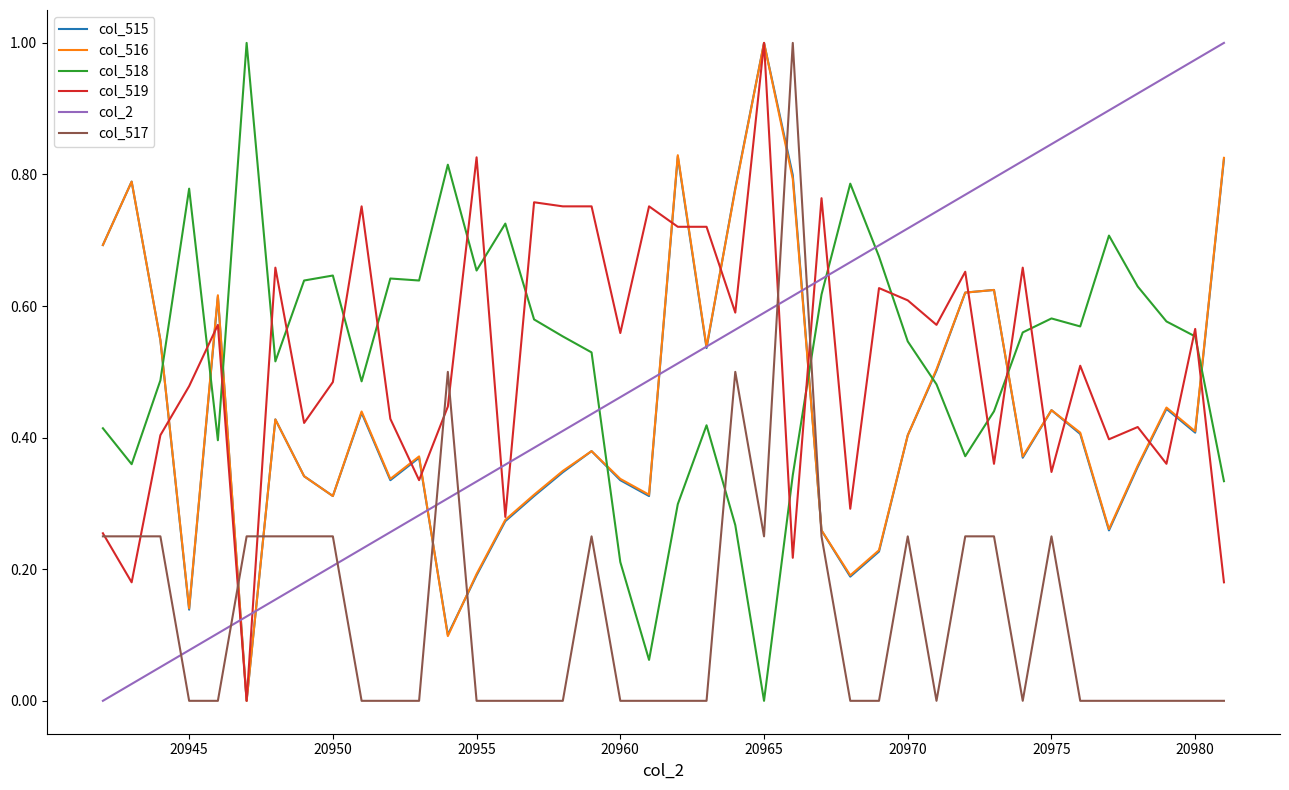

Which series ends up on top after the final intersection of col_2 and col_519?

col_2